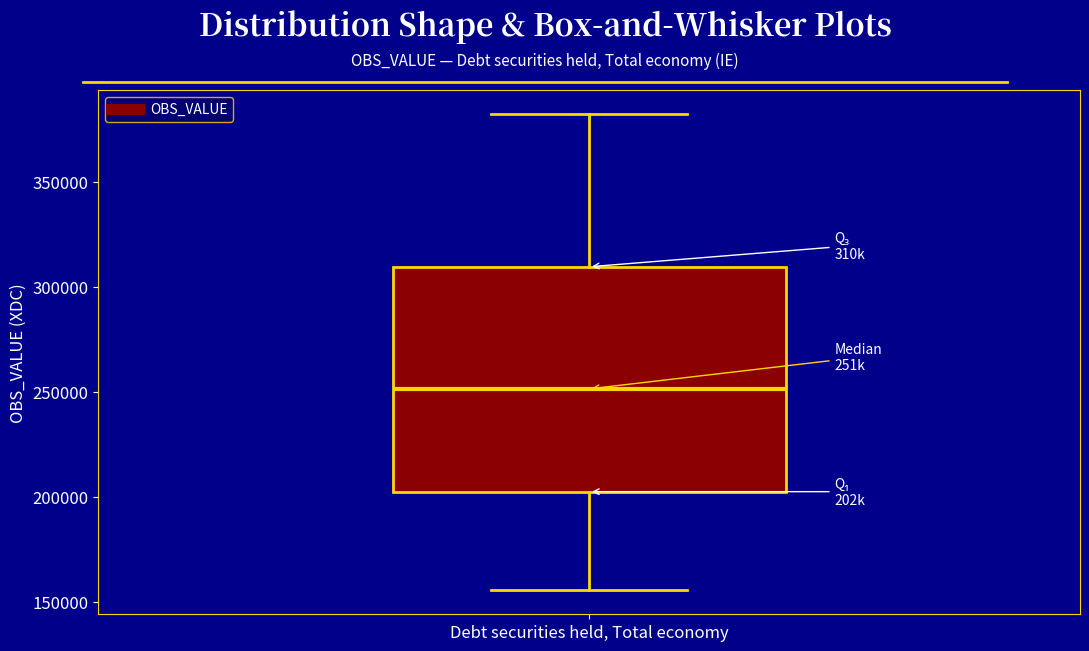

Where does the lower whisker of the box for Debt securities held, Total economy end on the y-axis? The values are not printed on the chart, so give them approximately, as read against the axis.

155000